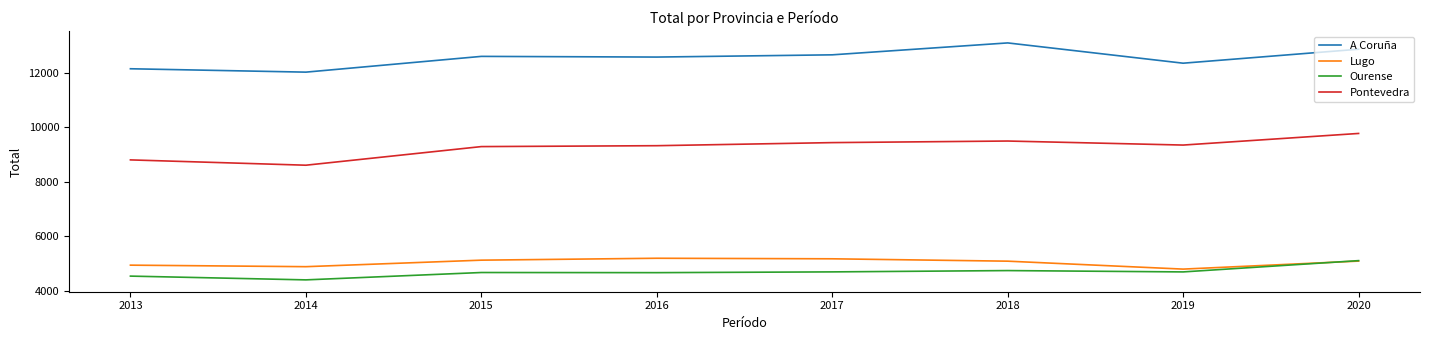

In Ourense, how many points are higher than both neighbors (excluding endpoints)?

2